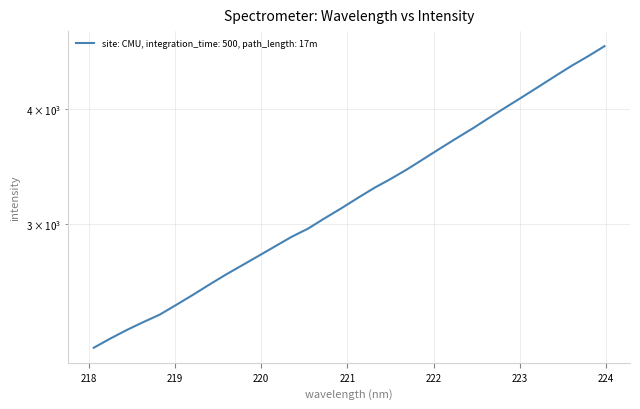

Reading right to left, list all the values displayed in this chart.

223.9802=4675.3	223.7895=4559.2	223.5987=4452.0	223.408=4338.8	223.2172=4226.4	223.0264=4118.0	222.8355=4014.2	222.6447=3911.5	222.4538=3809.4	222.263=3715.2	222.0721=3621.7	221.8812=3528.4	221.6902=3438.2	221.4993=3356.7	221.3083=3282.2	221.1174=3201.0	220.9264=3119.4	220.7354=3043.5	220.5444=2966.8	220.3533=2906.4	220.1623=2838.4	219.9712=2771.8	219.7801=2707.3	219.589=2644.4	219.3979=2579.4	219.2067=2514.0	219.0156=2452.7	218.8244=2393.8	218.6332=2349.4	218.442=2303.8	218.2508=2255.0	218.0596=2204.2